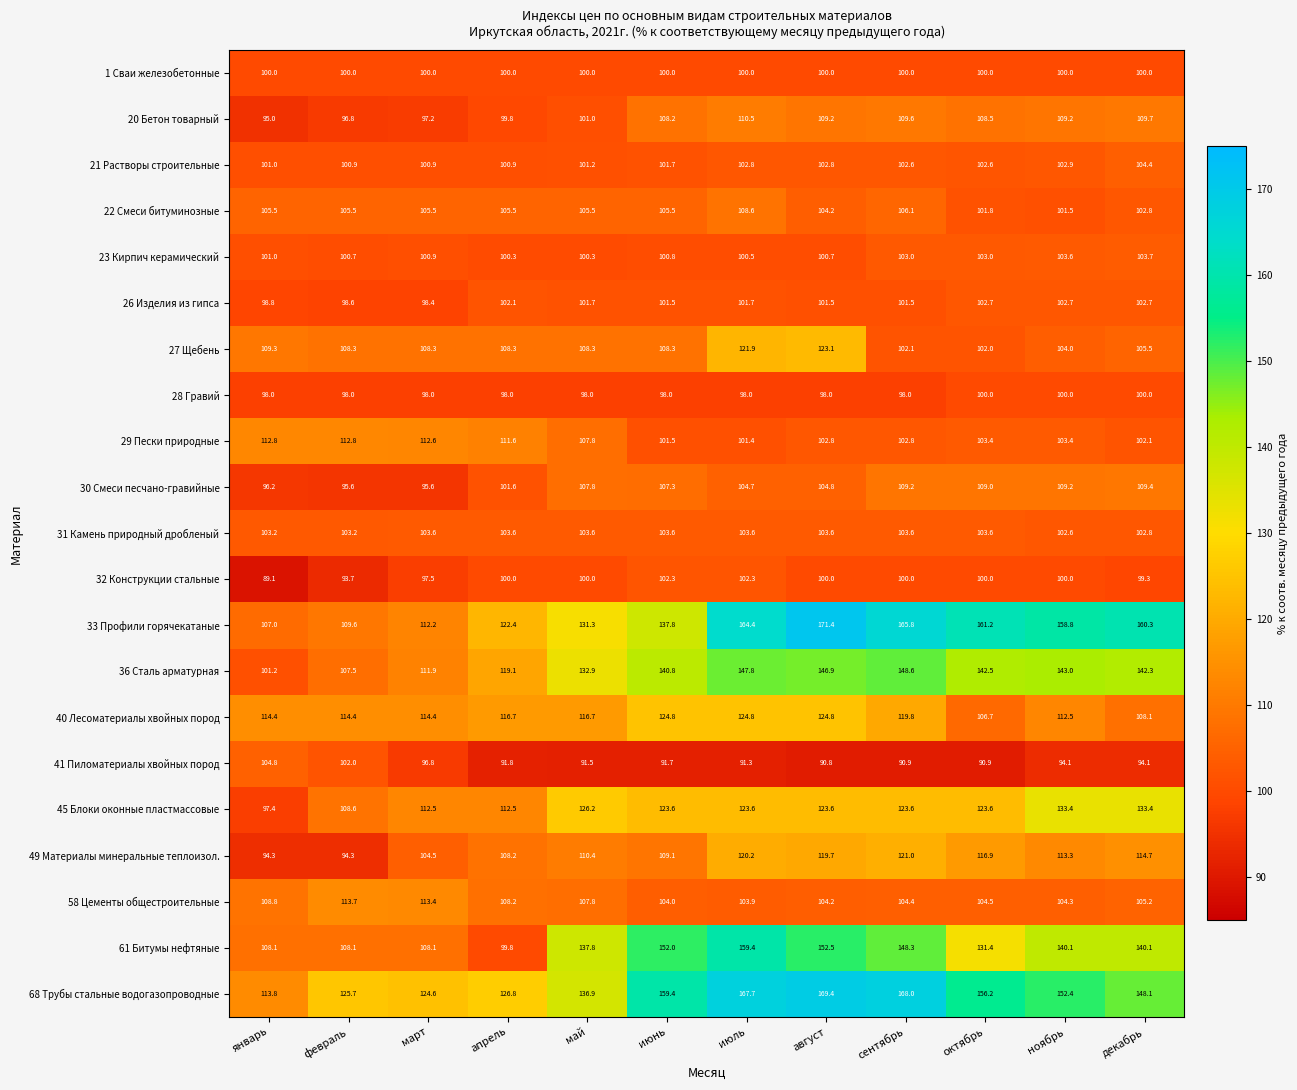

What is the difference between the maximum and second lowest values in the 32 Конструкции стальные series?

8.6